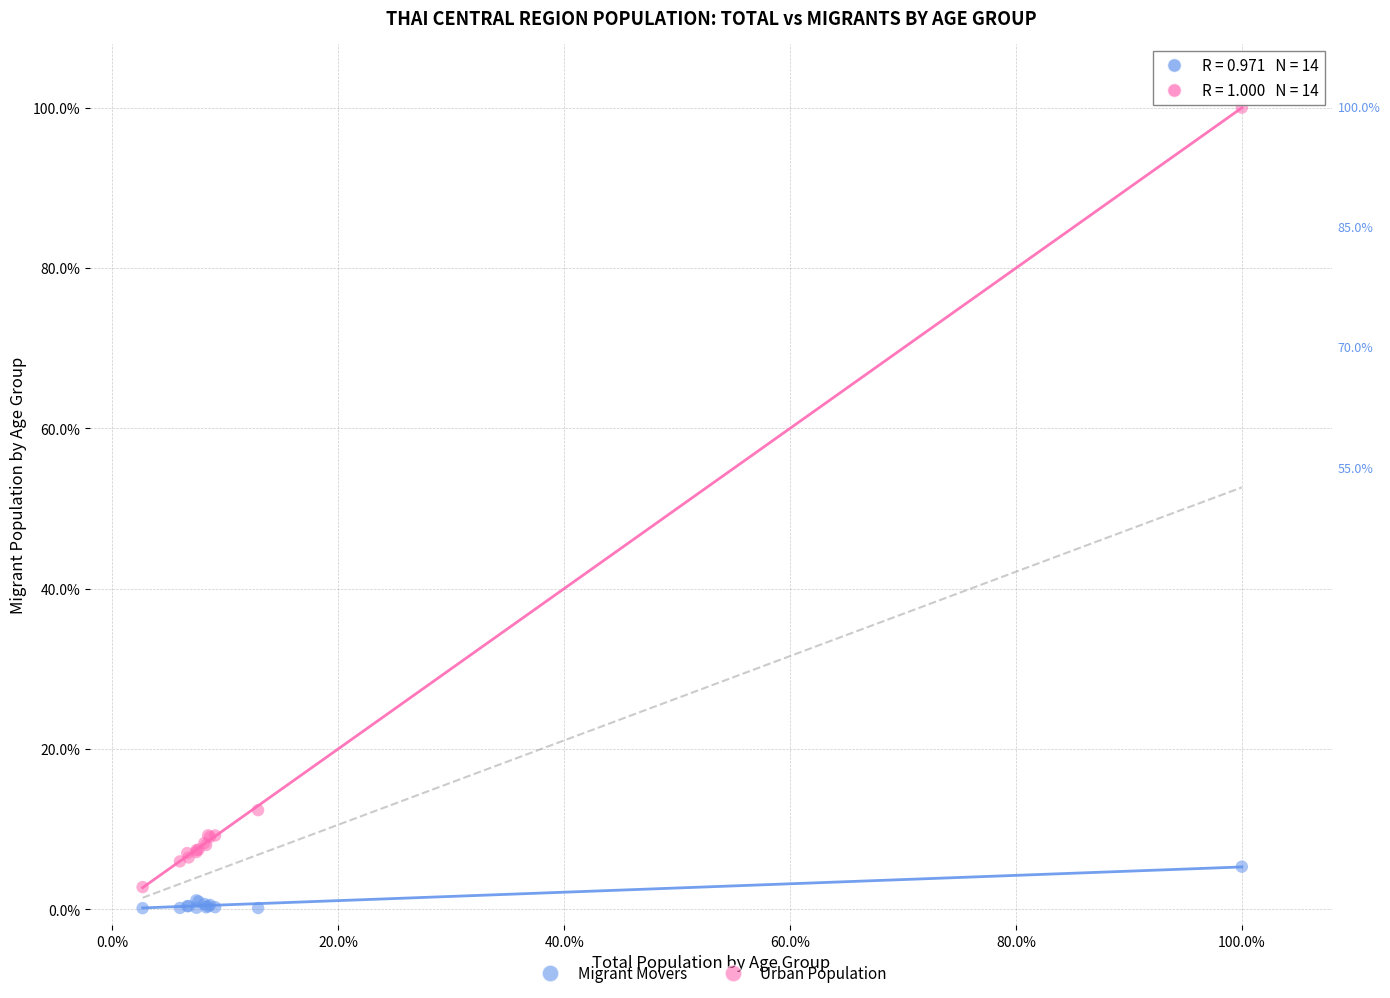

Which series has the widest spread of Y values?

Urban Population